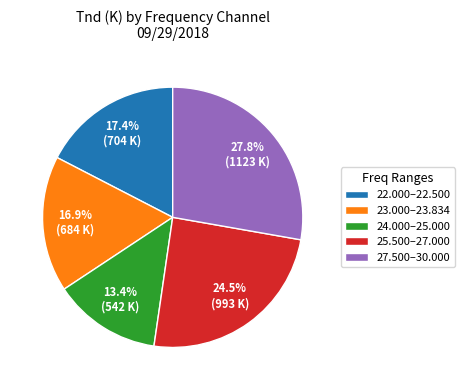

What percentage do 27.8% (1123 K) and 17.4% (704 K) together represent?

45.2%